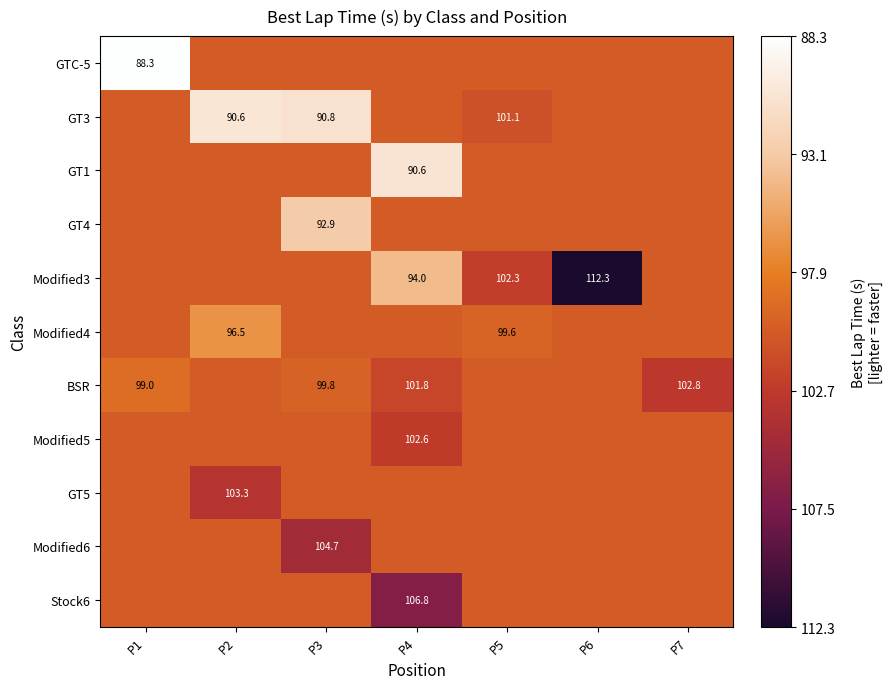

Is it true that GT3 equals 155.5 at P5?

False